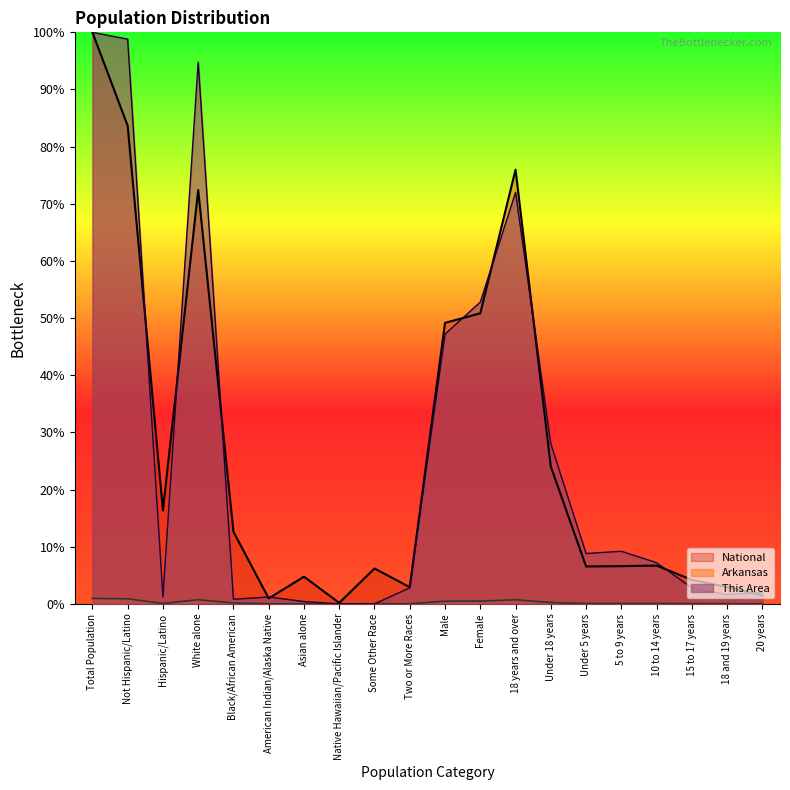

At which label does National reach its peak?

Total Population